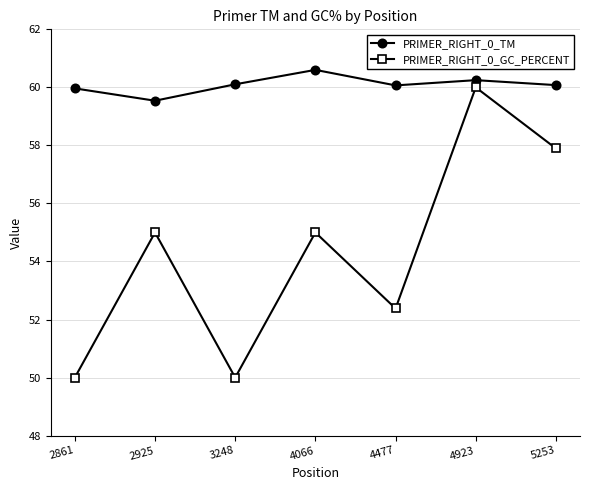

What is the lowest value of the PRIMER_RIGHT_0_TM series?

59.5